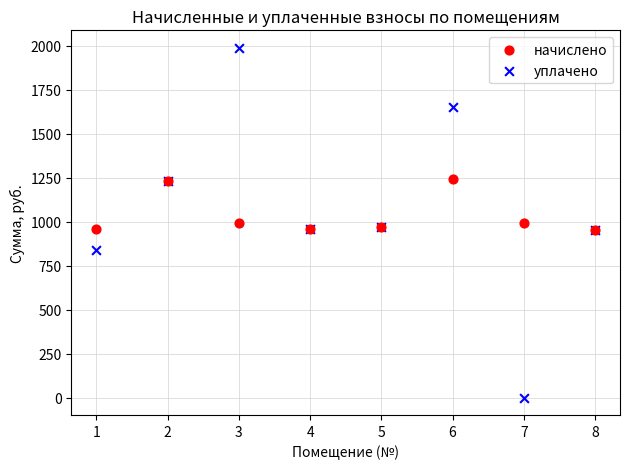

Which series reaches the minimum Y coordinate?

уплачено